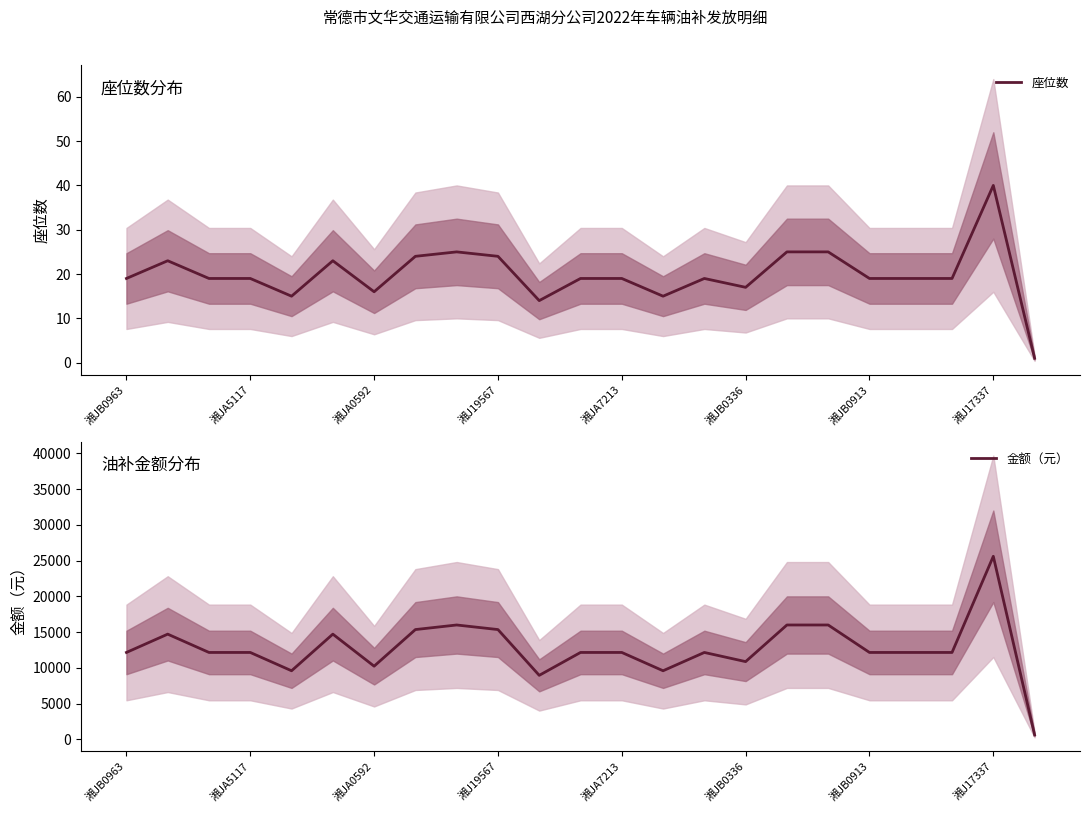

What is the difference between the second highest and minimum values in the 金额（元） series?

15369.4